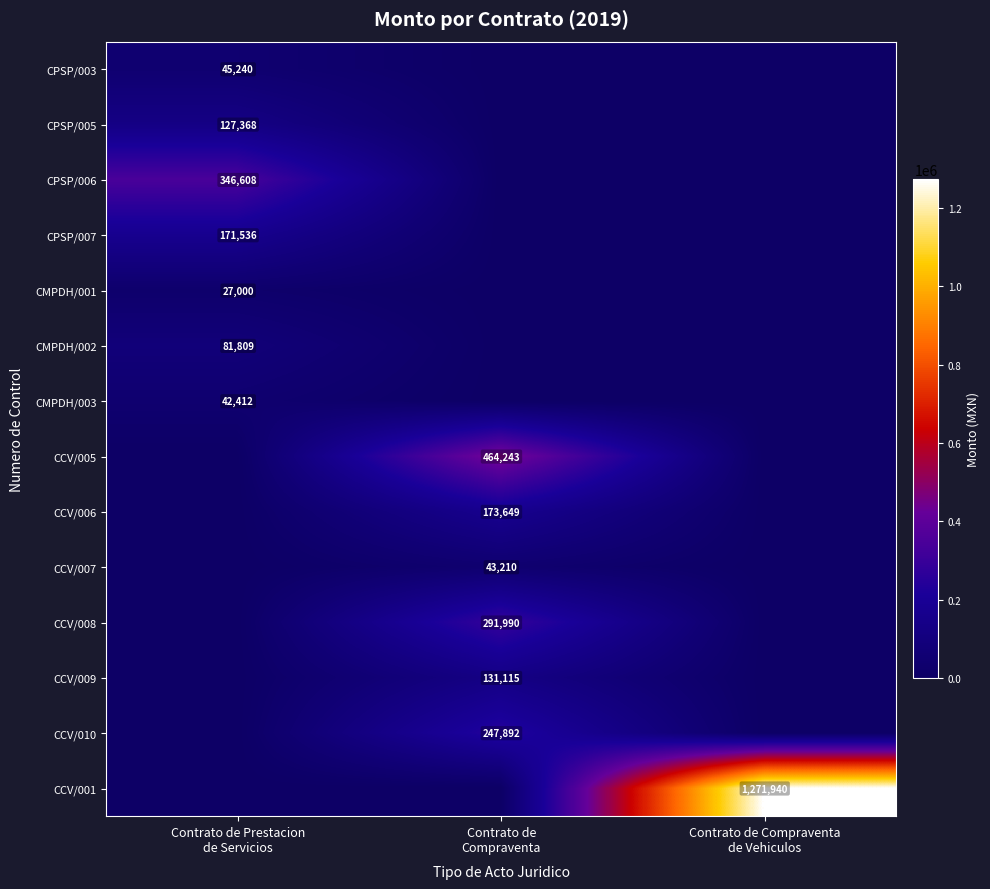

How many values in the CCV/006 series exceed 0?

1